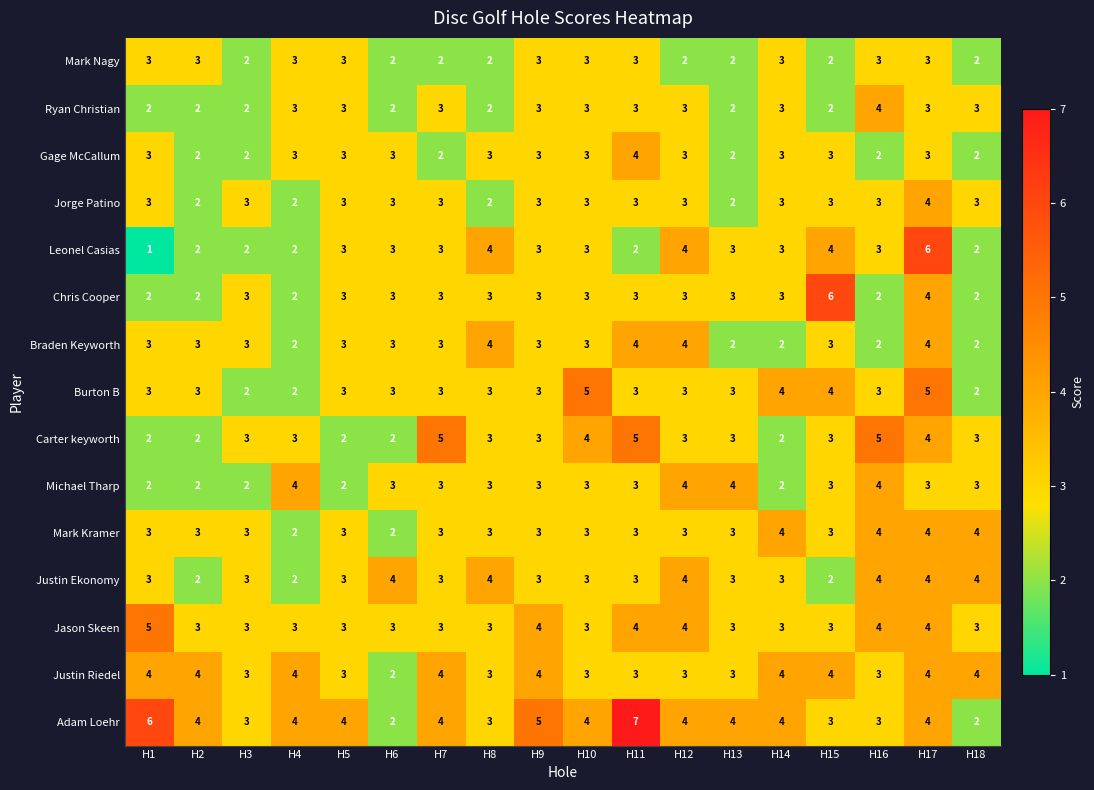

Read the Justin Riedel value at H4.

4